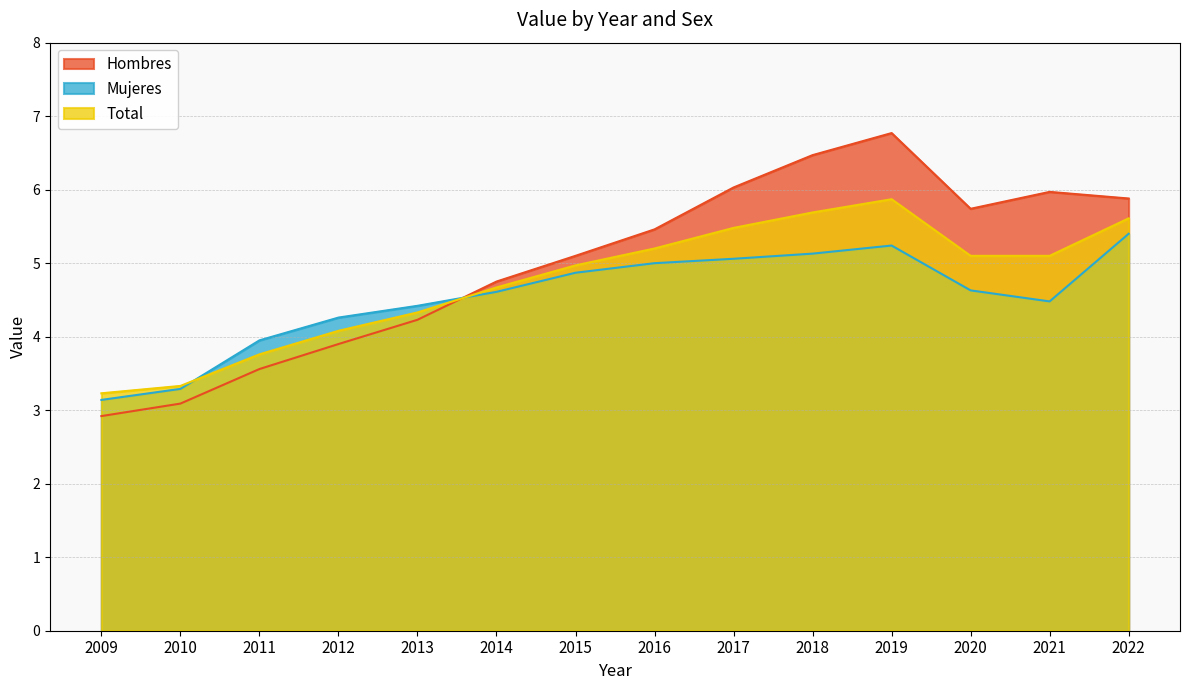

Is it true that Hombres equals 6.2 at 2014?

False